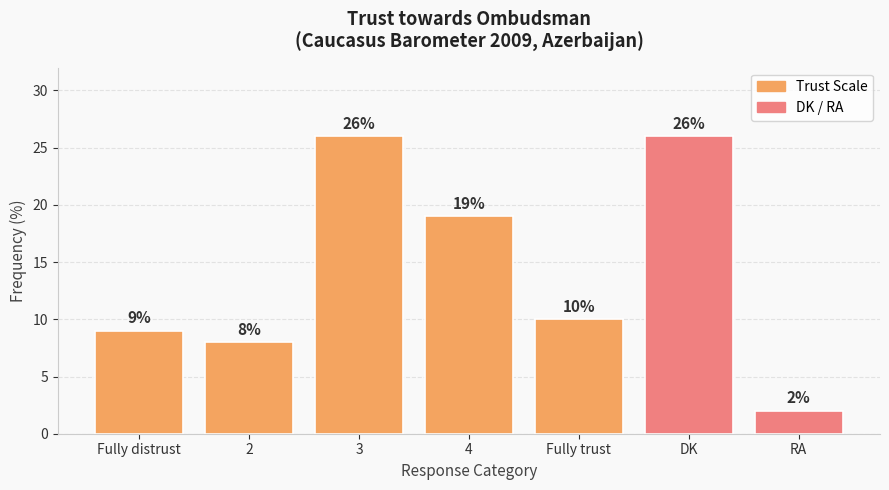

Reading left to right, transcribe all the data shown in this chart.

9	8	26	19	10	26	2